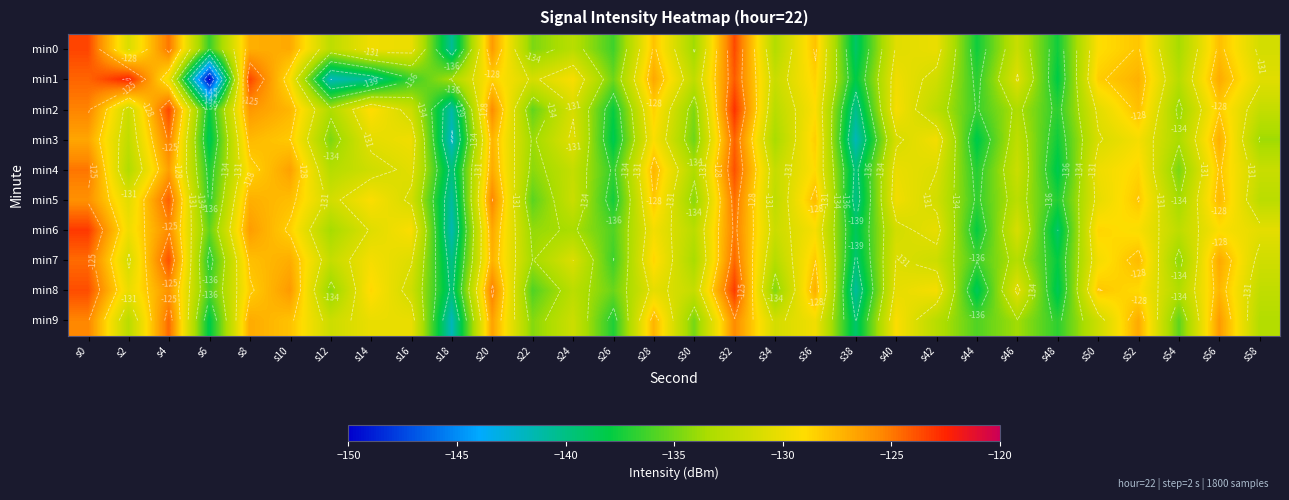

Which series has the largest range (max minus min)?

min1